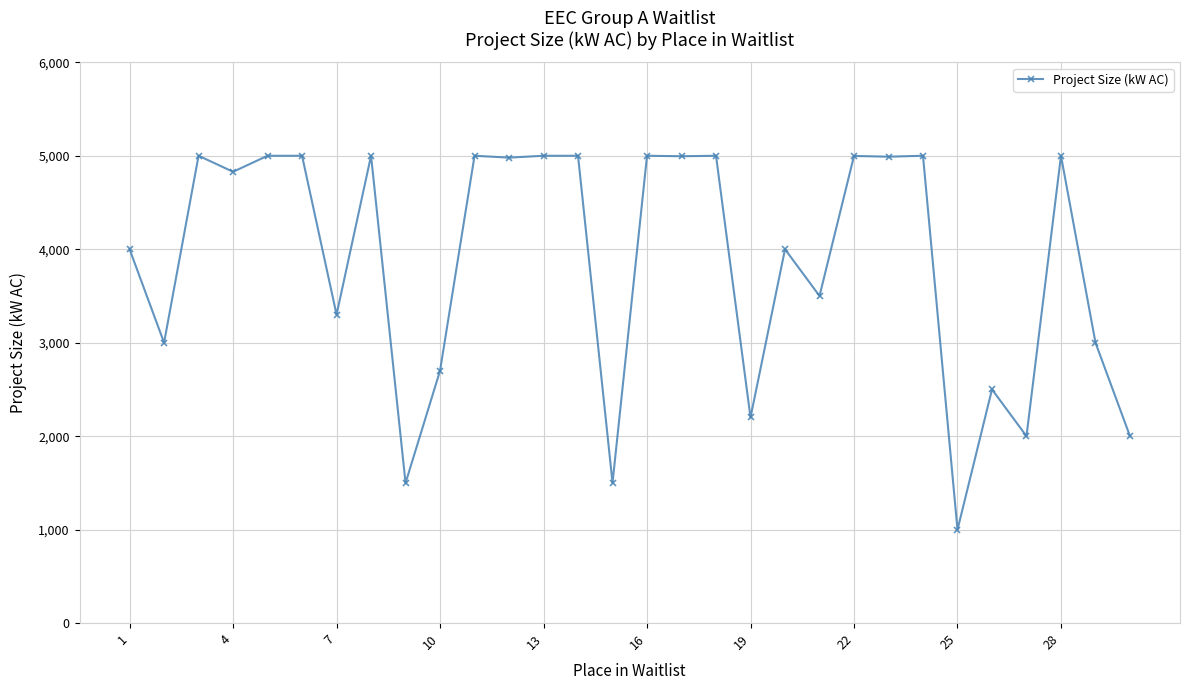

What is the difference between the maximum and minimum values?

4001.0